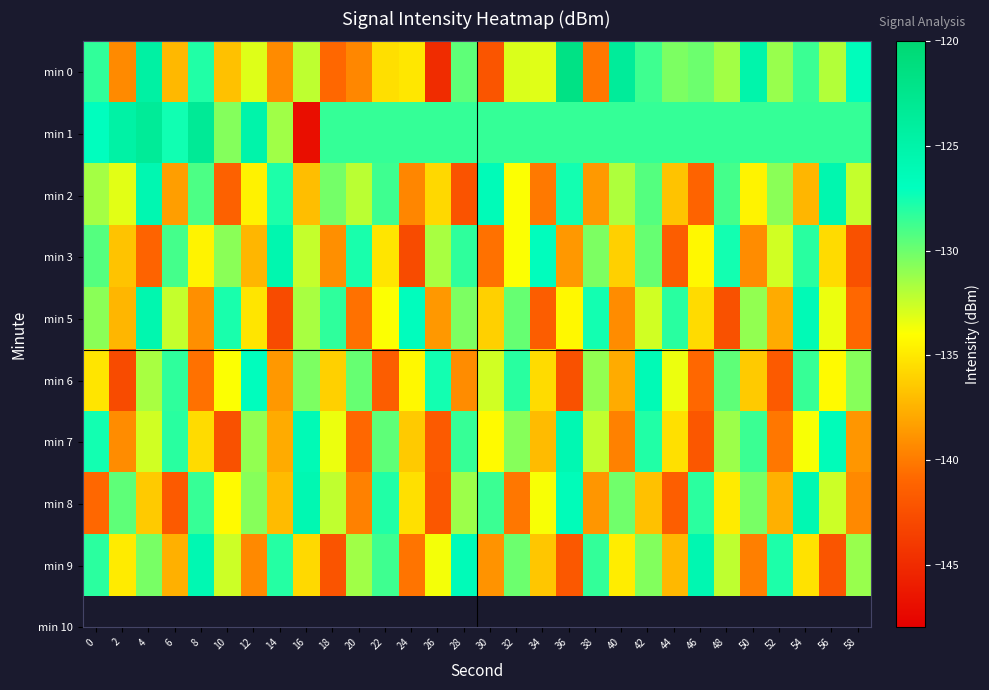

Reading left to right, list all the values displayed in this chart.

min 0: 0=-128.4	2=-139.4	4=-124.5	6=-137.2	8=-127.9	10=-136.8	12=-133.1	14=-139.3	16=-132.2	18=-140.9	20=-139.4	22=-135.4	24=-135.0	26=-144.9	28=-129.6	30=-142.1	32=-133.0	34=-133.2	36=-121.8	38=-140.2	40=-123.7	42=-128.7	44=-130.4	46=-130.0	48=-131.4	50=-125.2	52=-131.2	54=-128.6	56=-131.9	58=-126.7
min 1: 0=-127.0	2=-124.7	4=-123.5	6=-127.5	8=-123.3	10=-130.6	12=-125.1	14=-131.4	16=-147.0	18=-128.4	20=-128.4	22=-128.4	24=-128.4	26=-128.4	28=-128.4	30=-128.4	32=-128.4	34=-128.4	36=-128.4	38=-128.4	40=-128.4	42=-128.4	44=-128.4	46=-128.4	48=-128.4	50=-128.4	52=-128.4	54=-128.4	56=-128.4	58=-128.4
min 2: 0=-131.5	2=-133.2	4=-125.7	6=-138.4	8=-129.1	10=-141.3	12=-134.6	14=-127.8	16=-136.9	18=-130.2	20=-132.1	22=-128.7	24=-139.5	26=-135.8	28=-142.3	30=-126.4	32=-133.9	34=-140.1	36=-127.5	38=-138.6	40=-131.8	42=-129.3	44=-136.7	46=-141.2	48=-128.9	50=-134.5	52=-130.8	54=-137.3	56=-125.6	58=-132.4
min 3: 0=-129.3	2=-136.7	4=-141.2	6=-128.9	8=-134.5	10=-130.8	12=-137.3	14=-125.6	16=-132.4	18=-139.1	20=-127.7	22=-135.2	24=-142.8	26=-131.6	28=-128.3	30=-140.5	32=-133.9	34=-126.8	36=-138.7	38=-130.4	40=-136.1	42=-129.8	44=-141.6	46=-134.3	48=-127.5	50=-139.2	52=-132.7	54=-128.1	56=-135.6	58=-142.4
min 5: 0=-130.8	2=-137.3	4=-125.6	6=-132.4	8=-139.1	10=-127.7	12=-135.2	14=-142.8	16=-131.6	18=-128.3	20=-140.5	22=-133.9	24=-126.8	26=-138.7	28=-130.4	30=-136.1	32=-129.8	34=-141.6	36=-134.3	38=-127.5	40=-139.2	42=-132.7	44=-128.1	46=-135.6	48=-142.4	50=-131.0	52=-137.8	54=-126.2	56=-133.5	58=-140.9
min 6: 0=-135.2	2=-142.8	4=-131.6	6=-128.3	8=-140.5	10=-133.9	12=-126.8	14=-138.7	16=-130.4	18=-136.1	20=-129.8	22=-141.6	24=-134.3	26=-127.5	28=-139.2	30=-132.7	32=-128.1	34=-135.6	36=-142.4	38=-131.0	40=-137.8	42=-126.2	44=-133.5	46=-140.9	48=-129.6	50=-136.4	52=-141.8	54=-128.5	56=-134.2	58=-130.7
min 7: 0=-127.5	2=-139.2	4=-132.7	6=-128.1	8=-135.6	10=-142.4	12=-131.0	14=-137.8	16=-126.2	18=-133.5	20=-140.9	22=-129.6	24=-136.4	26=-141.8	28=-128.5	30=-134.2	32=-130.7	34=-137.1	36=-125.8	38=-132.3	40=-139.7	42=-127.9	44=-135.4	46=-142.0	48=-131.3	50=-128.6	52=-140.2	54=-133.8	56=-126.5	58=-138.8
min 8: 0=-140.9	2=-129.6	4=-136.4	6=-141.8	8=-128.5	10=-134.2	12=-130.7	14=-137.1	16=-125.8	18=-132.3	20=-139.7	22=-127.9	24=-135.4	26=-142.0	28=-131.3	30=-128.6	32=-140.2	34=-133.8	36=-126.5	38=-138.8	40=-130.1	42=-136.8	44=-141.5	46=-128.2	48=-134.9	50=-130.3	52=-137.6	54=-125.9	56=-132.6	58=-139.4
min 9: 0=-128.2	2=-134.9	4=-130.3	6=-137.6	8=-125.9	10=-132.6	12=-139.4	14=-128.0	16=-135.7	18=-142.2	20=-131.4	22=-128.7	24=-140.3	26=-133.7	28=-126.4	30=-138.9	32=-130.0	34=-136.6	36=-141.9	38=-128.4	40=-134.8	42=-130.6	44=-137.2	46=-125.7	48=-132.2	50=-139.8	52=-127.8	54=-135.3	56=-142.1	58=-131.2